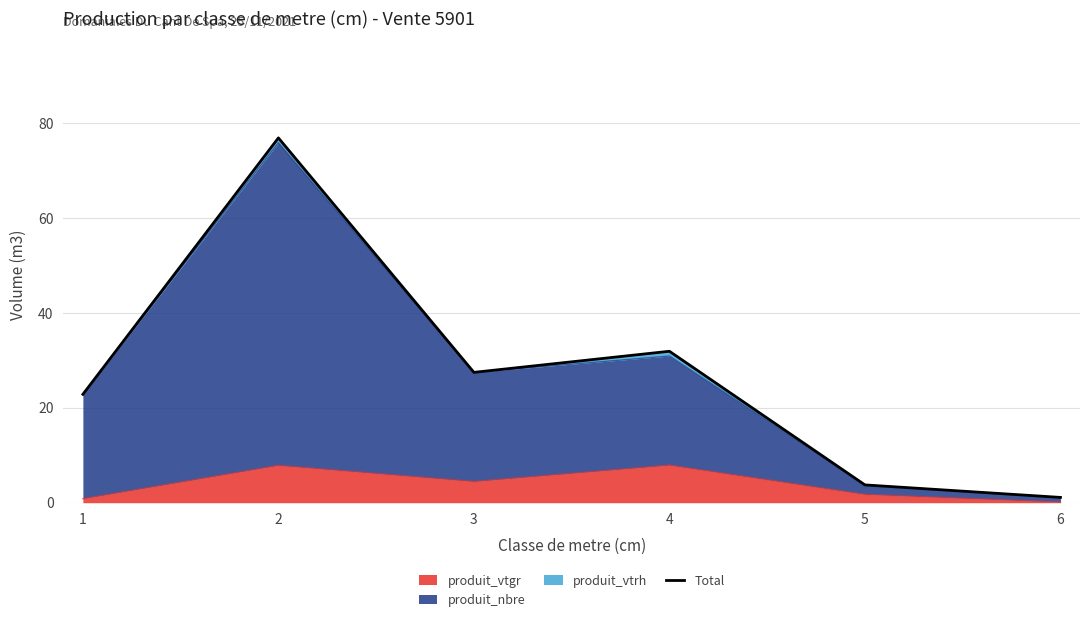

Reading left to right, list all the values displayed in this chart.

22.8	76.9	27.5	31.9	3.8	1.1